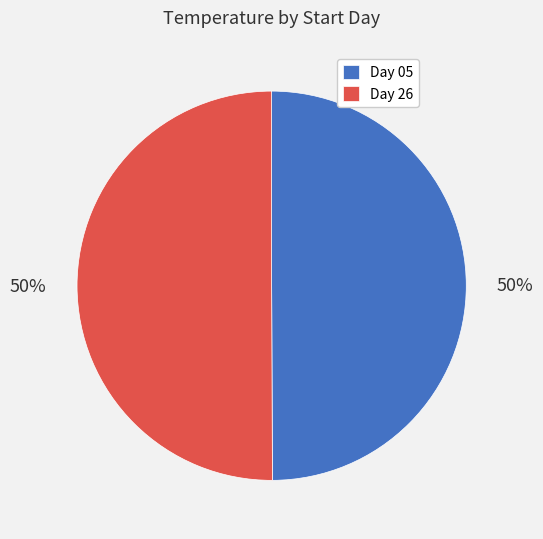

To the nearest percent, what percentage of the pie is Day 05?

50%